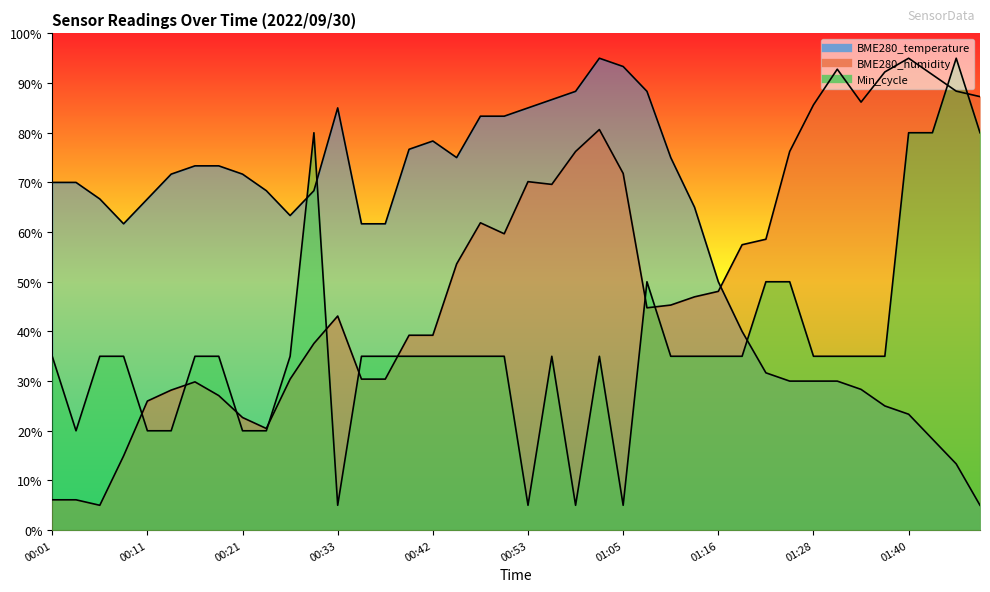

What is the average value of the Min_cycle series?

37.2